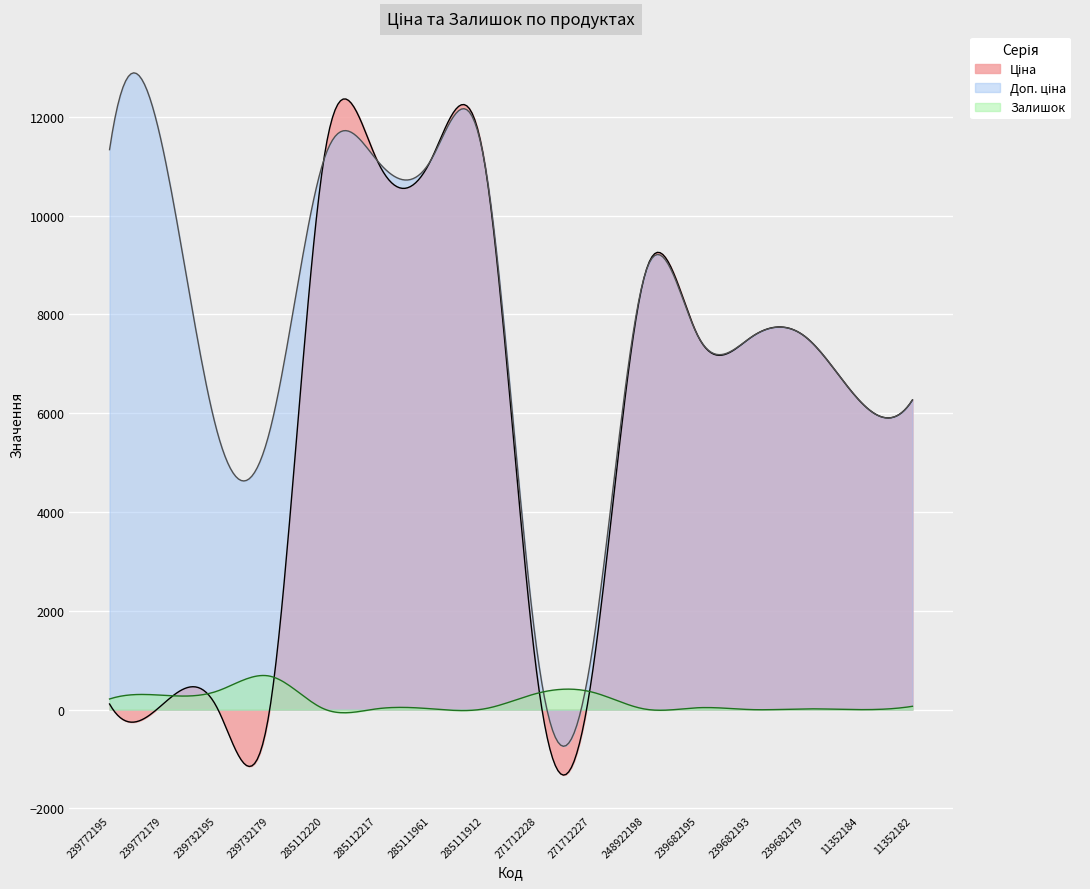

How many lines are shown in the chart?

3